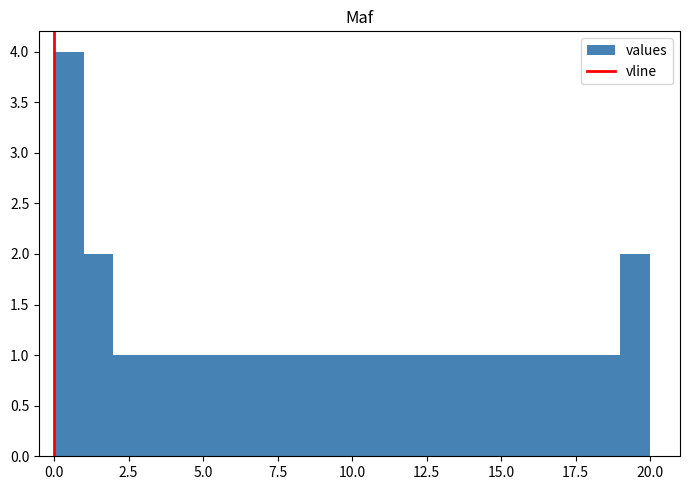

Read against the x-axis, roughly where is the centre of the tallest bar?

0.5